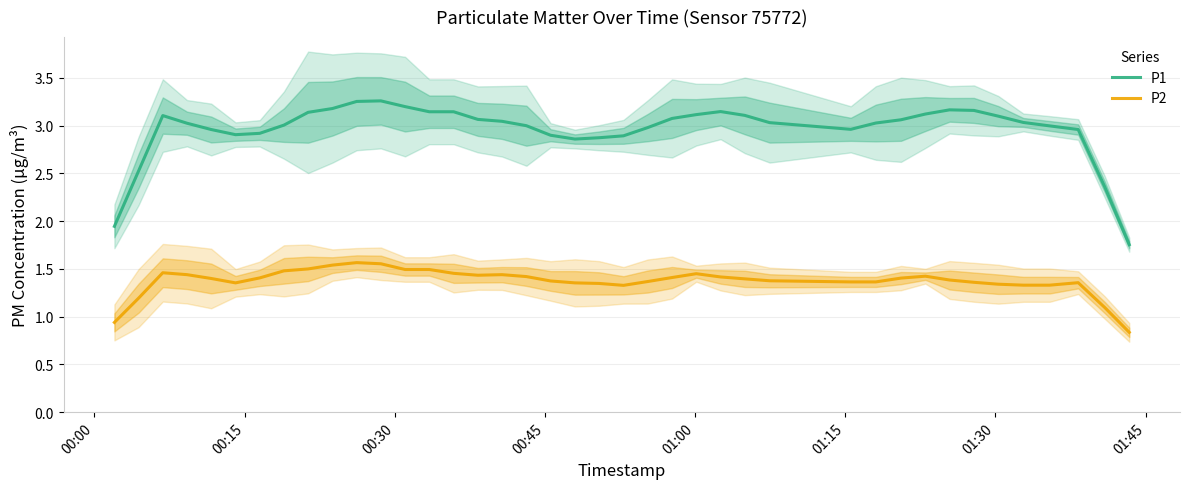

Reading left to right, what are all the values shown in this chart?

P1: 1.9	2.5	3.1	3.0	3.0	2.9	2.9	3.0	3.1	3.2	3.3	3.3	3.2	3.1	3.1	3.1	3.0	3.0	2.9	2.9	2.9	2.9	3.0	3.1	3.1	3.1	3.1	3.0	3.0	3.0	3.1	3.1	3.2	3.2	3.1	3.0	3.0	3.0	2.4	1.8
P2: 0.9	1.2	1.5	1.4	1.4	1.4	1.4	1.5	1.5	1.5	1.6	1.6	1.5	1.5	1.5	1.4	1.4	1.4	1.4	1.4	1.3	1.3	1.4	1.4	1.4	1.4	1.4	1.4	1.4	1.4	1.4	1.4	1.4	1.4	1.3	1.3	1.3	1.4	1.1	0.8